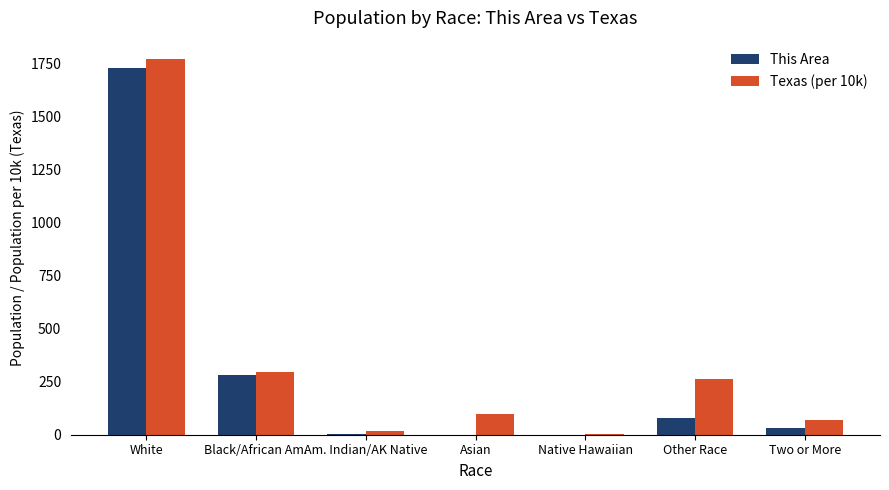

At which category is the sum across all series the highest?

White